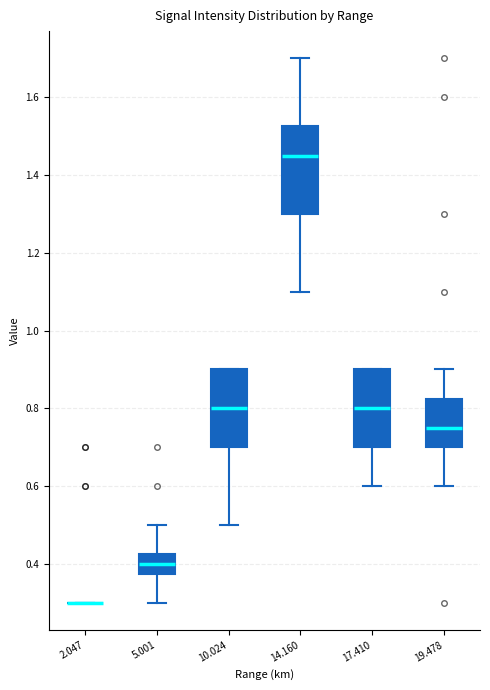

Which box is the tallest, from its lower edge to its upper edge?

14.160